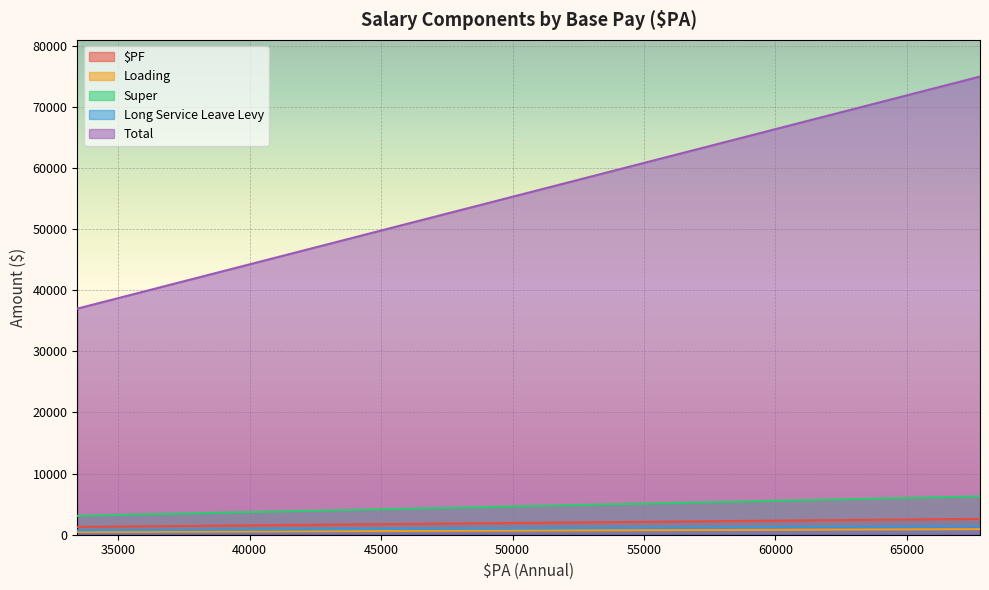

What is the total value across all series at AO4/2?

80946.9